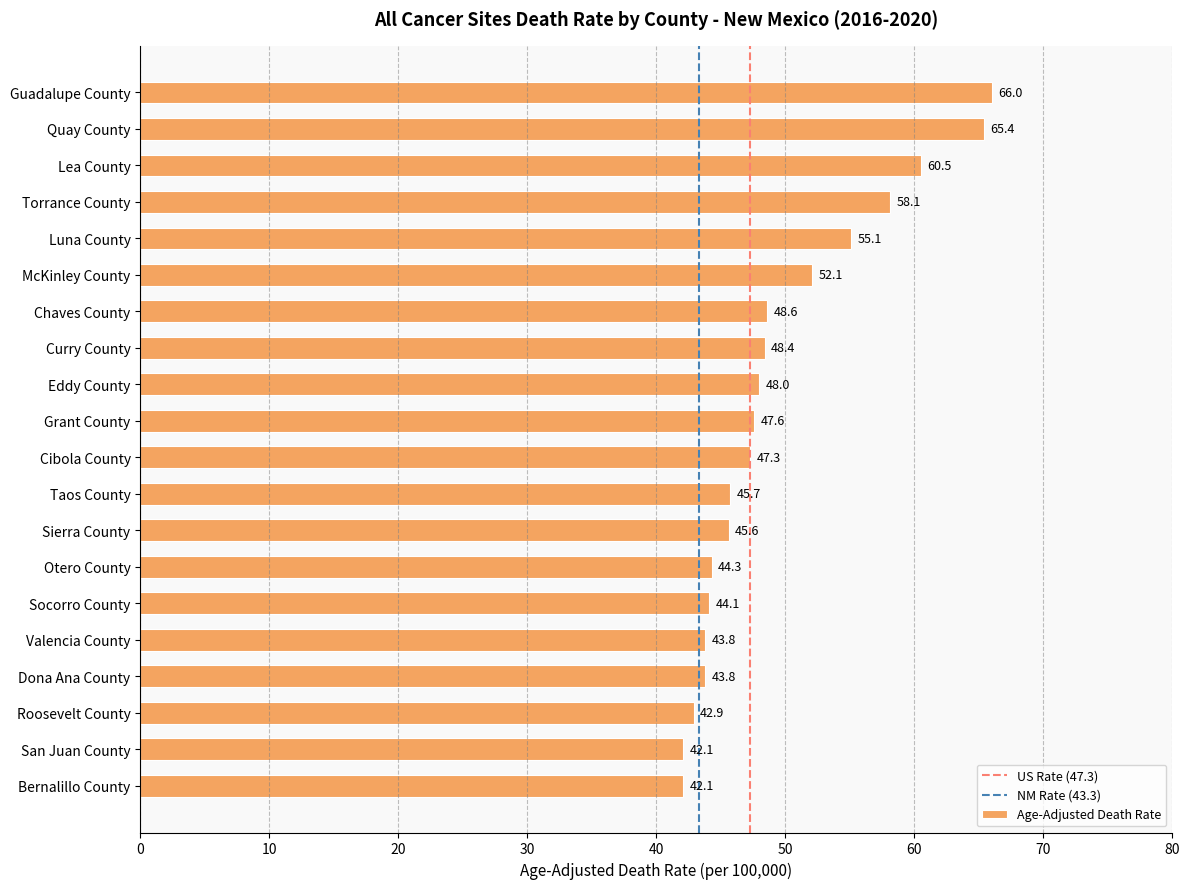

What is the smallest value displayed?

42.1